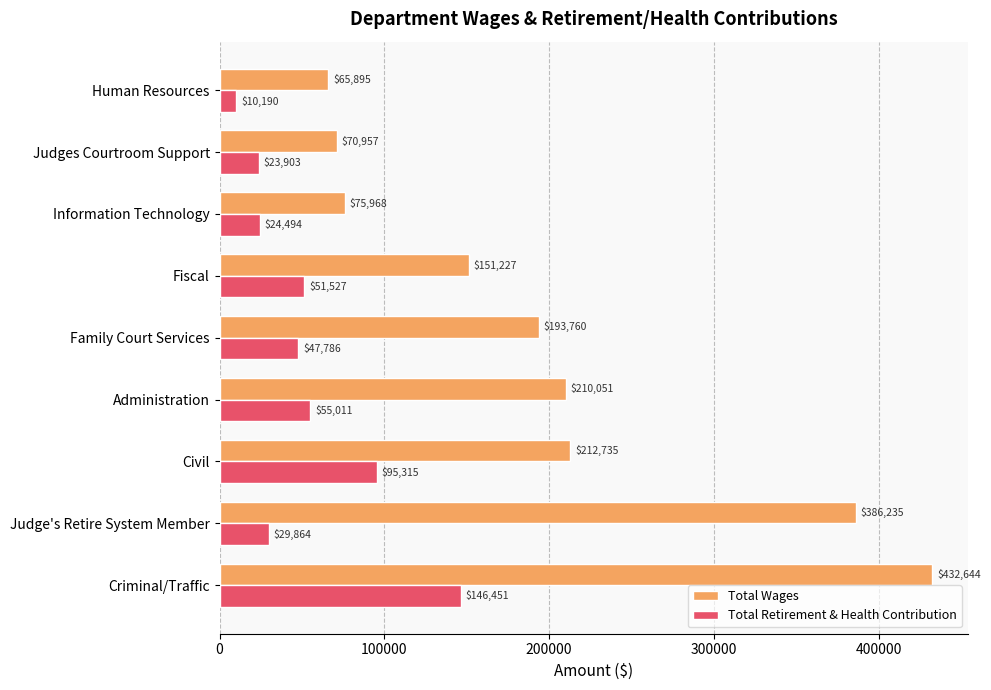

What is the sum of all Total Wages values?

1799472